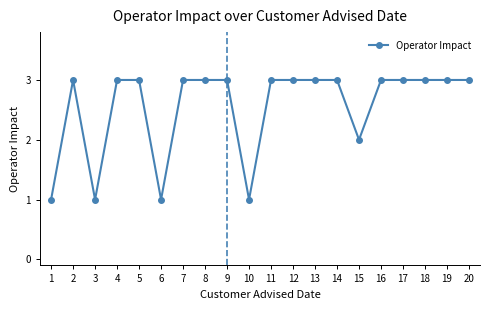

What is the minimum value shown in the chart?

1